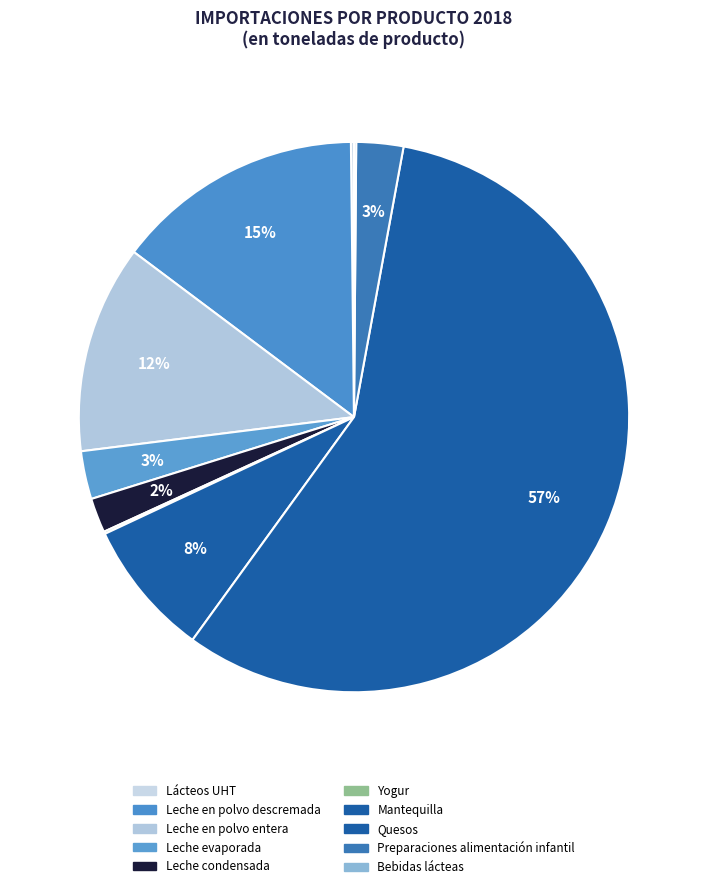

How many slices are in this pie chart?

10